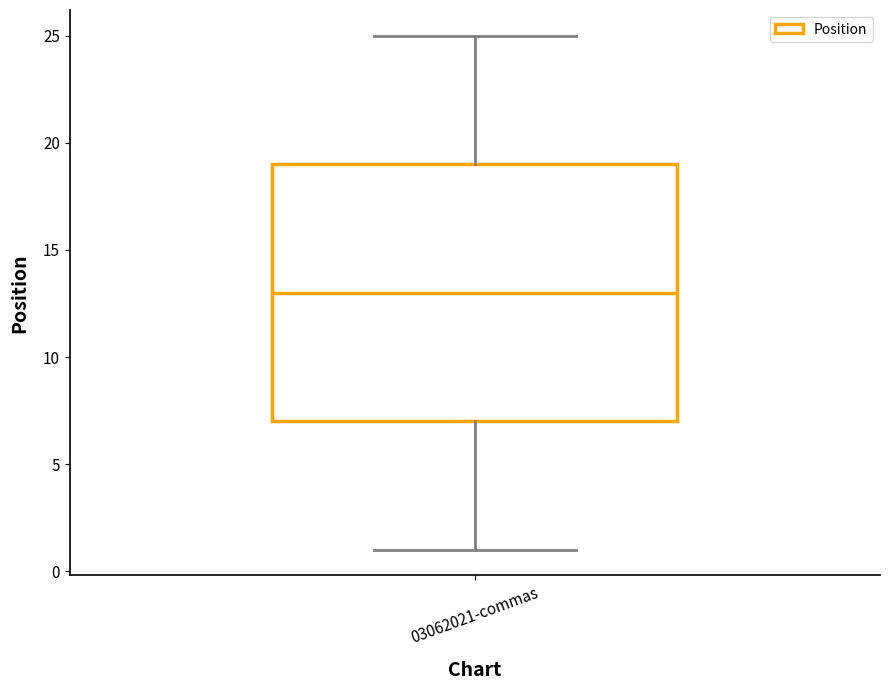

Transcribe this box plot: give where the median line is, the range the box spans, and where the two whiskers end, as read against the y-axis. The values are not printed on the chart, so give them approximately, as read against the axis.

median 13, box 7 to 19, whiskers 1 to 25